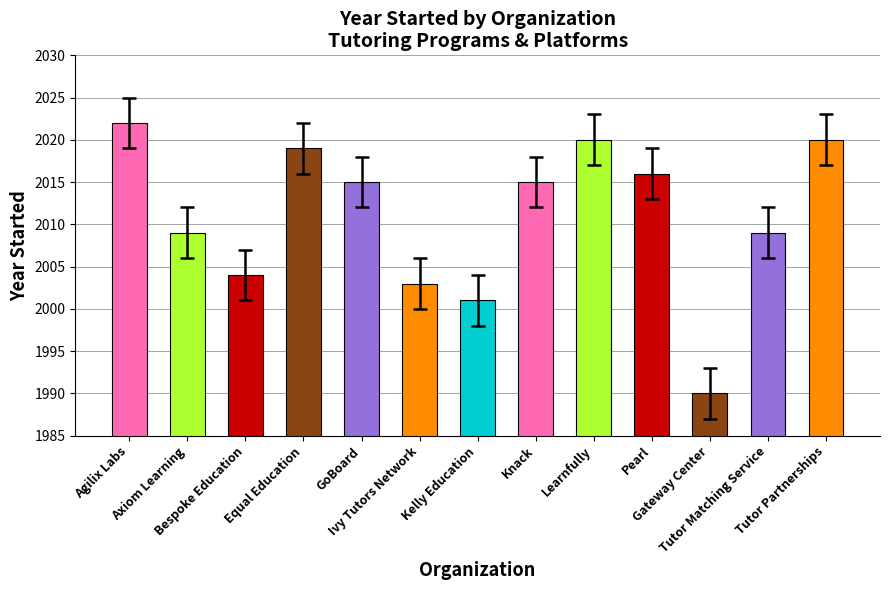

What is the smallest value displayed?

1990